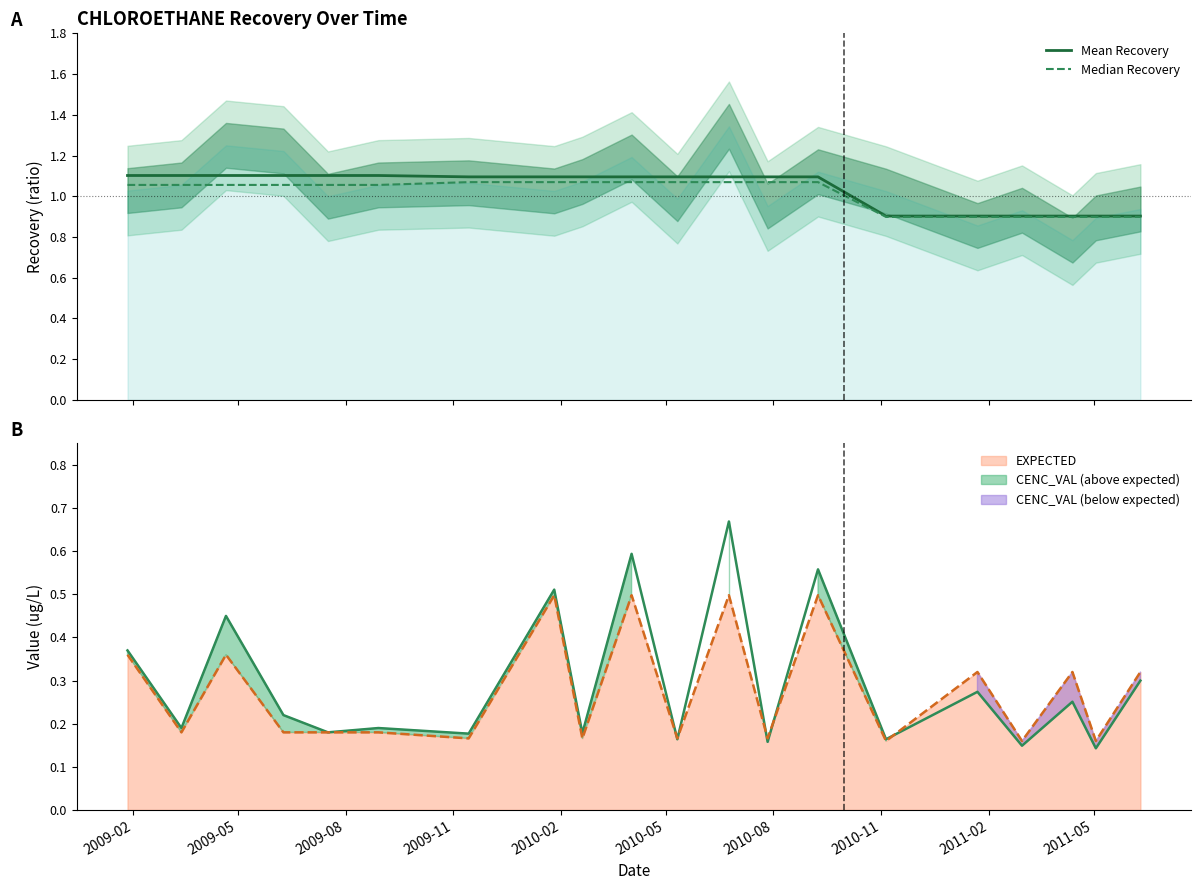

List the series in order of their overall mean, lowest first.

Median Recovery, Mean Recovery